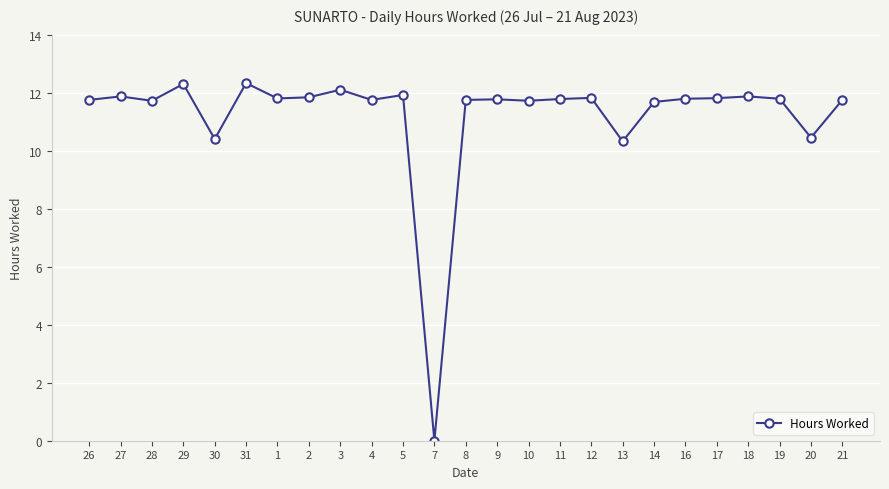

How many series are shown in this chart?

1